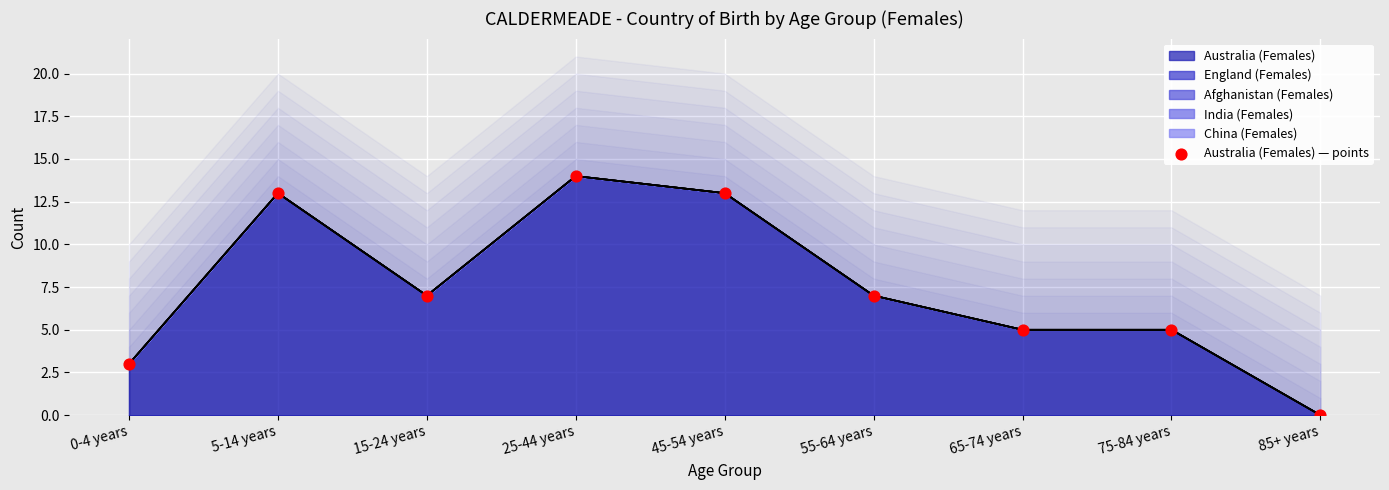

Which has a higher value, 25-44 years or 45-54 years?

25-44 years